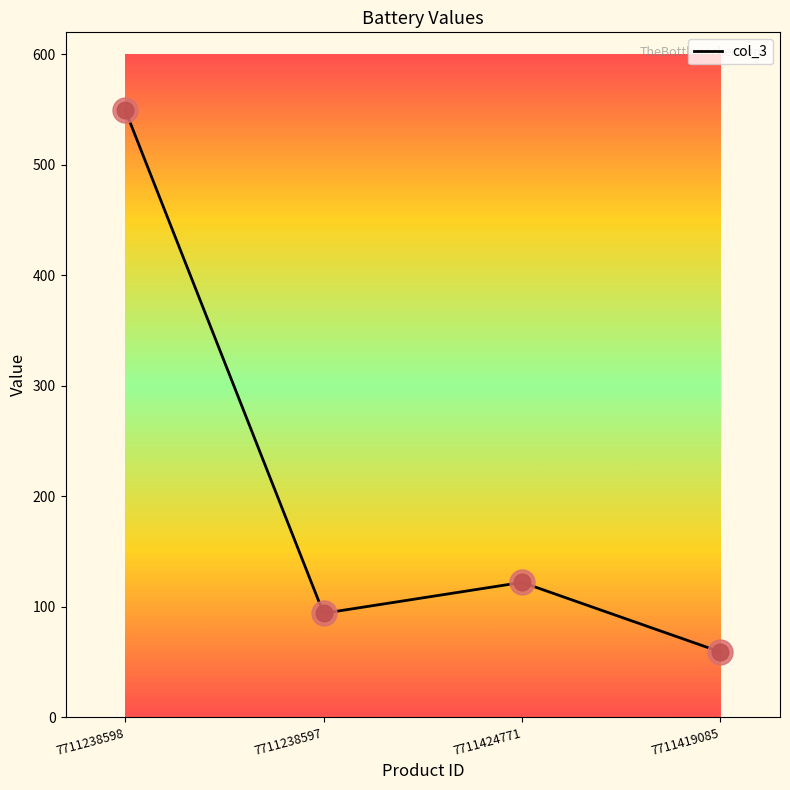

What is the change in value from 7711424771 to 7711419085?

-63